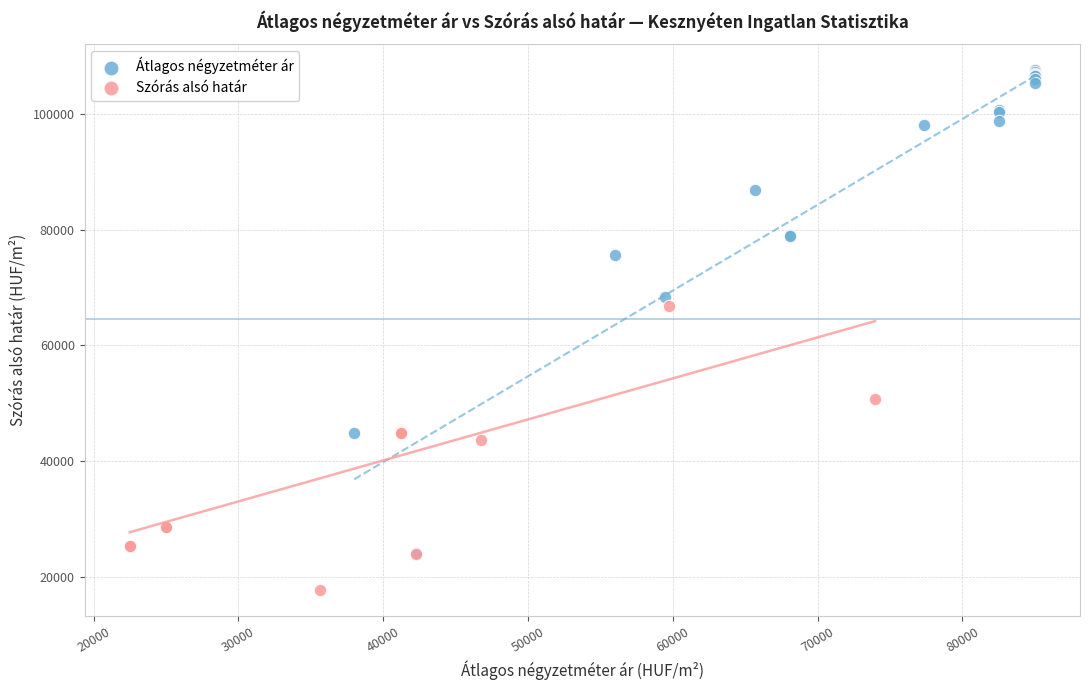

Which series contains the lowest Y value?

Szórás alsó határ